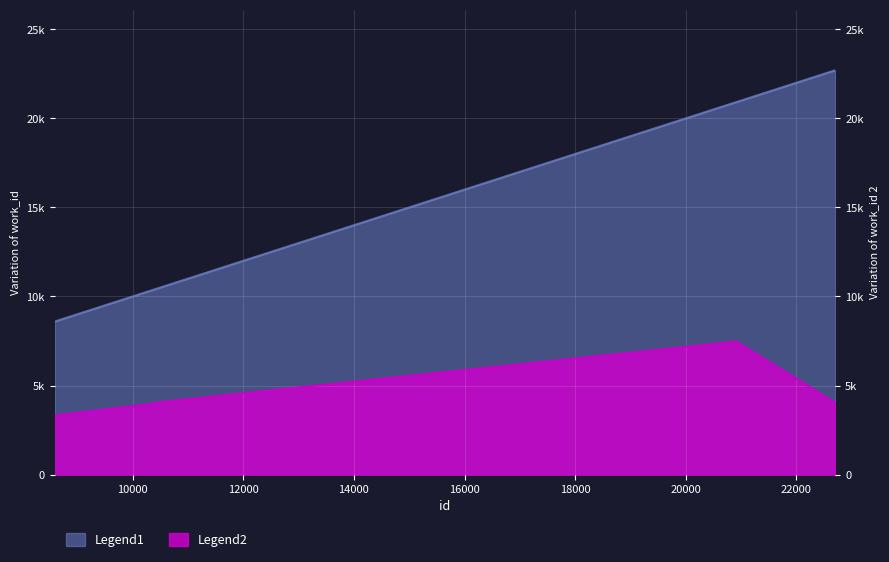

True or false: Legend2 and Legend1 cross at least once.

False